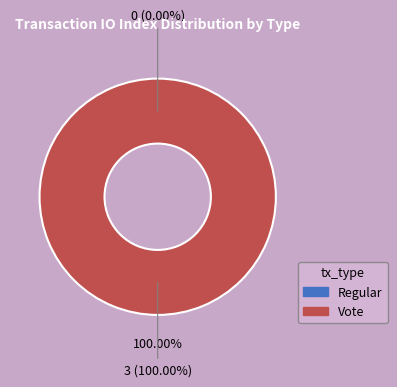

The Vote slice represents 100% of the pie. True or false?

True